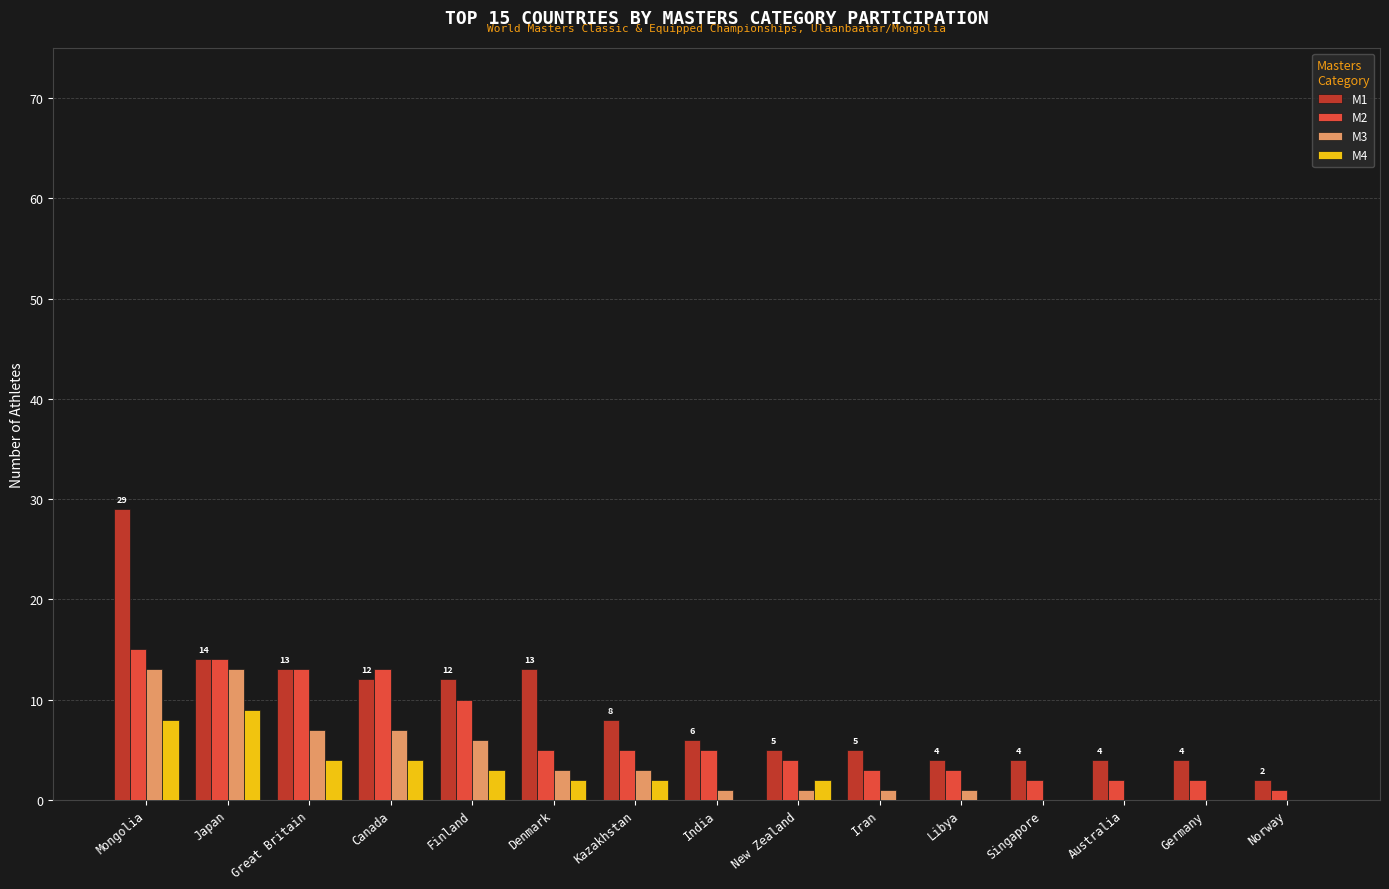

Is it true that M4 equals -5 at India?

False